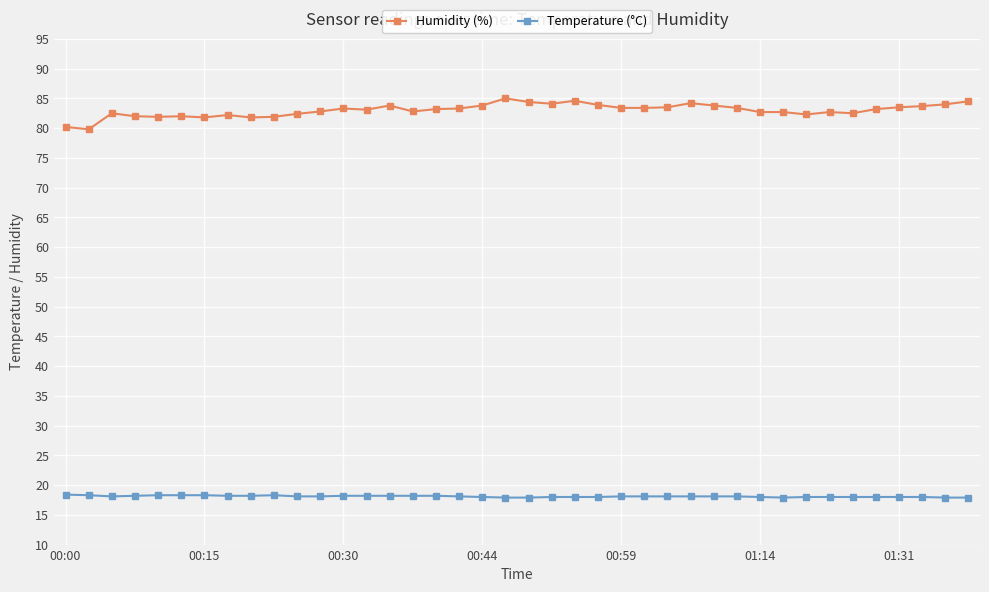

What is the lowest value of the Humidity (%) series?

79.8